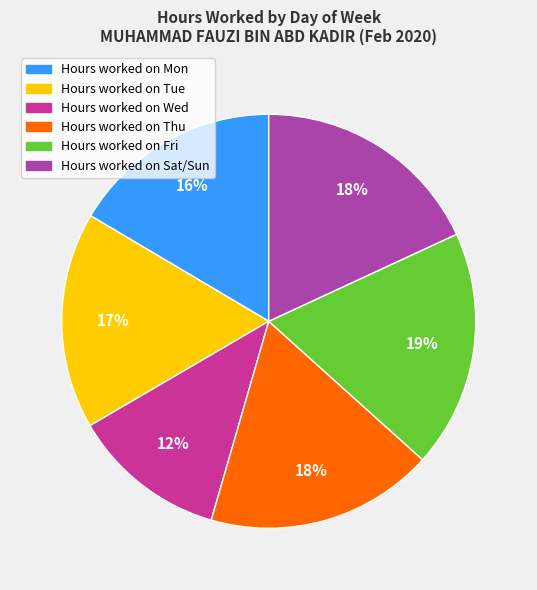

Is there a majority slice in this chart?

No